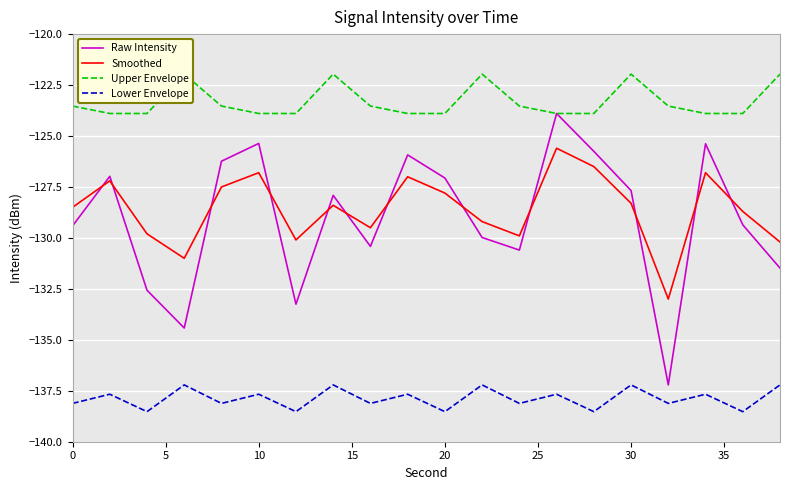

Is the value of Raw Intensity at 10 greater than the value of Smoothed at 10?

Yes